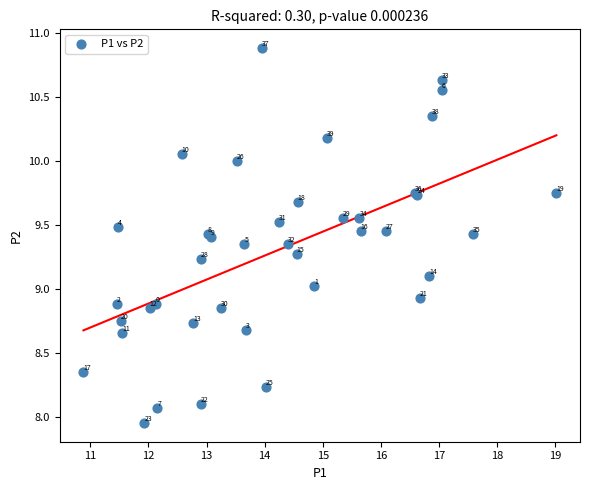

What Y value in the scatter plot is closest to 9?

9.0